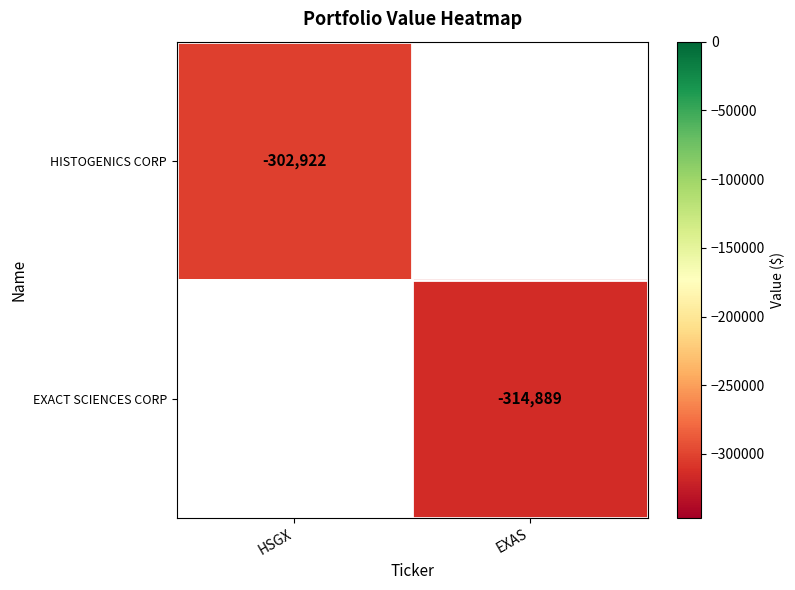

How many data points does each series have?

2